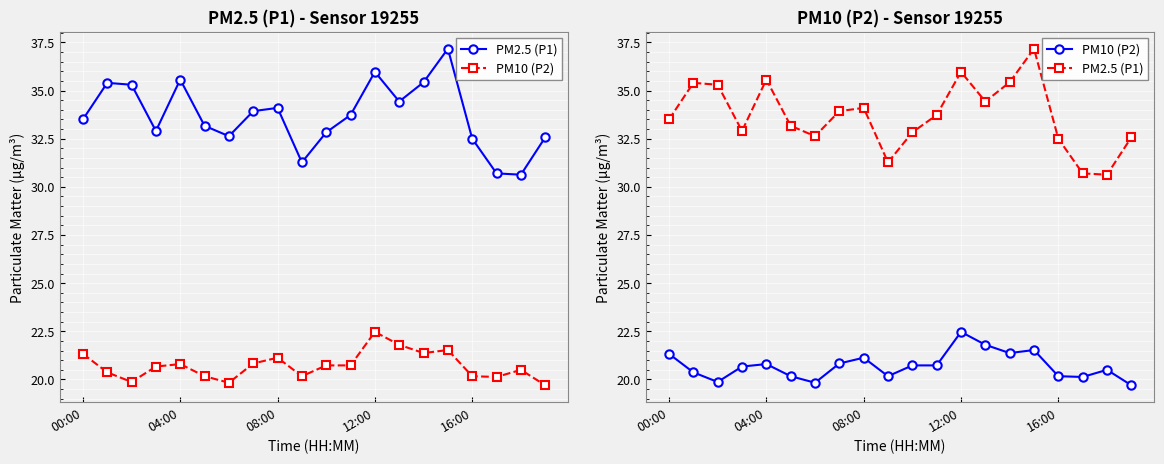

True or false: PM2.5 (P1) and PM10 (P2) cross at least once.

False